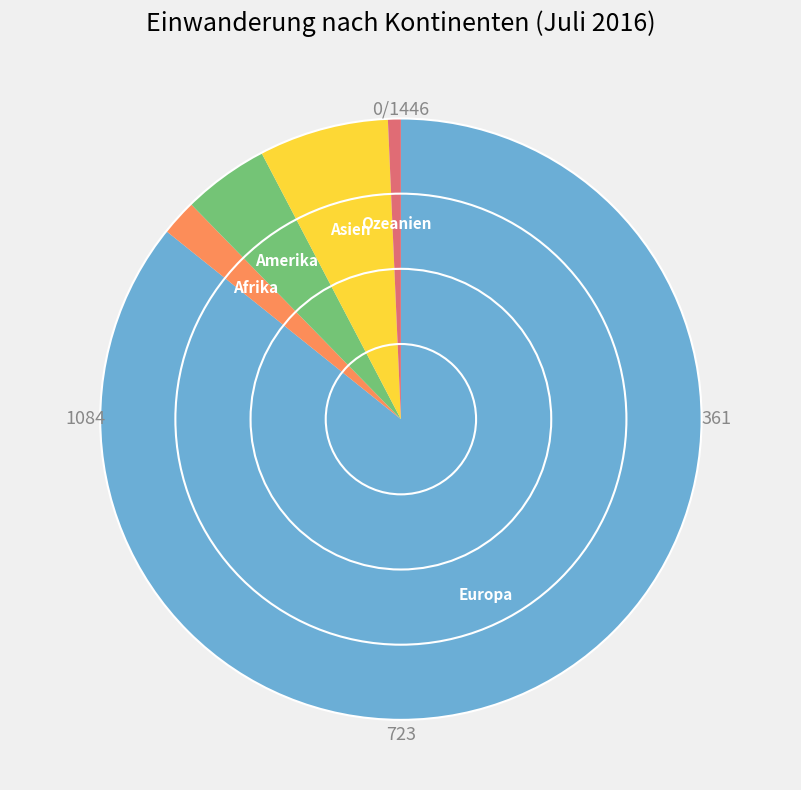

Is it true that Afrika is 2% of the pie?

True